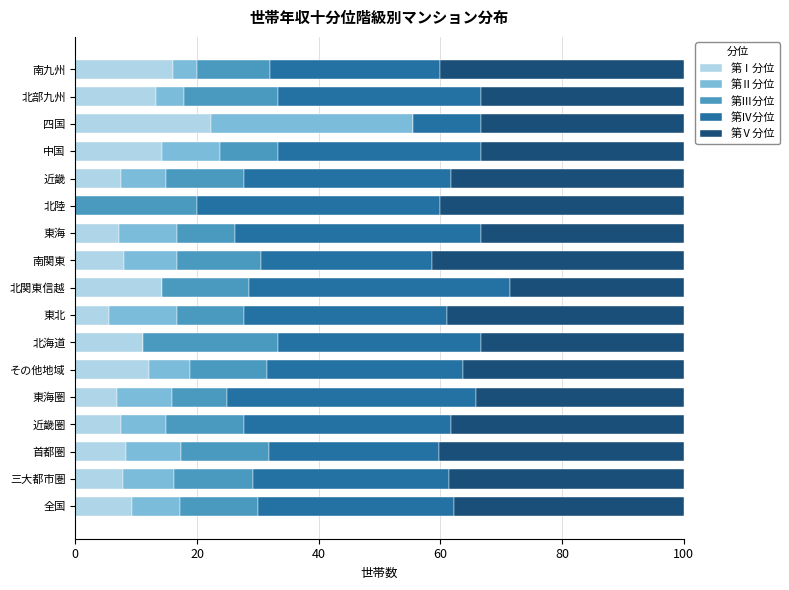

Which category has the highest value in the 第Ⅰ分位 series?

四国